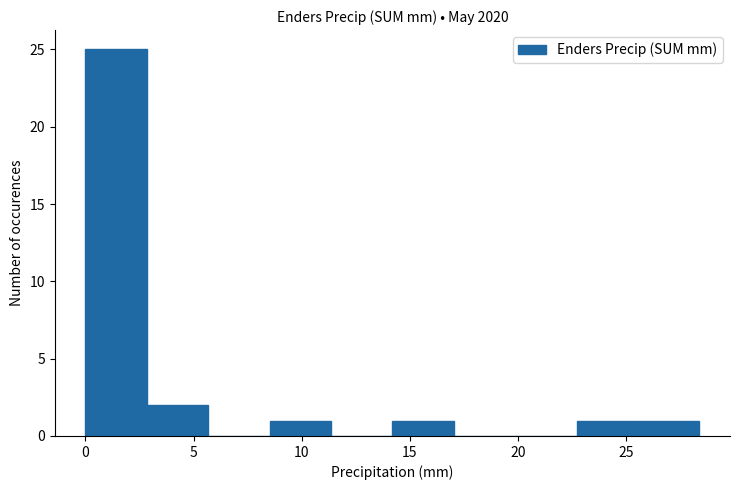

How tall is the bar that spans 25.5 to 28.5 on the x-axis? Neither the bar edges nor the heights are printed on the chart, so give them approximately, as read against the axes.

1